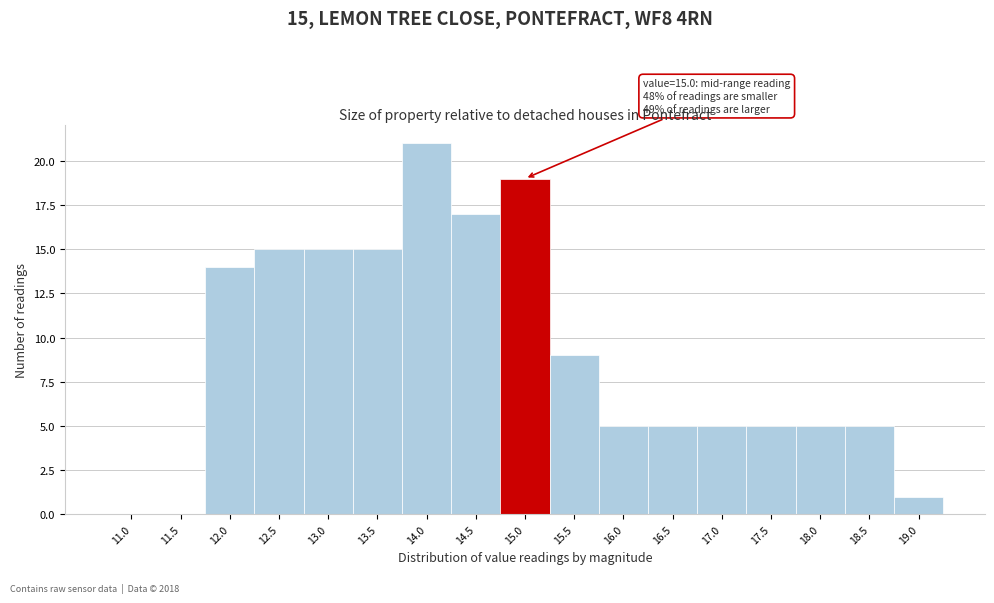

Reading left to right, what are all the values shown in this chart?

11.0=0	11.5=0	12.0=14	12.5=15	13.0=15	13.5=15	14.0=21	14.5=17	15.0=19	15.5=9	16.0=5	16.5=5	17.0=5	17.5=5	18.0=5	18.5=5	19.0=1